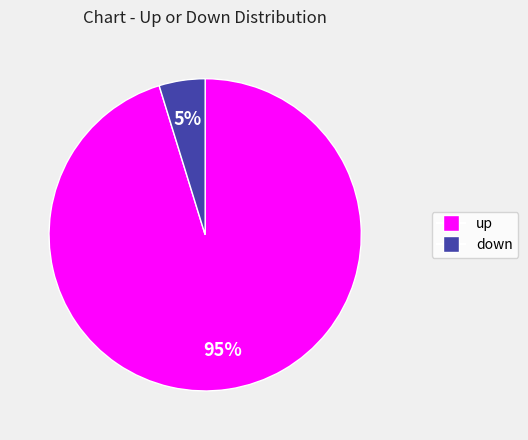

What percentage is the up slice, to the nearest percent?

95%